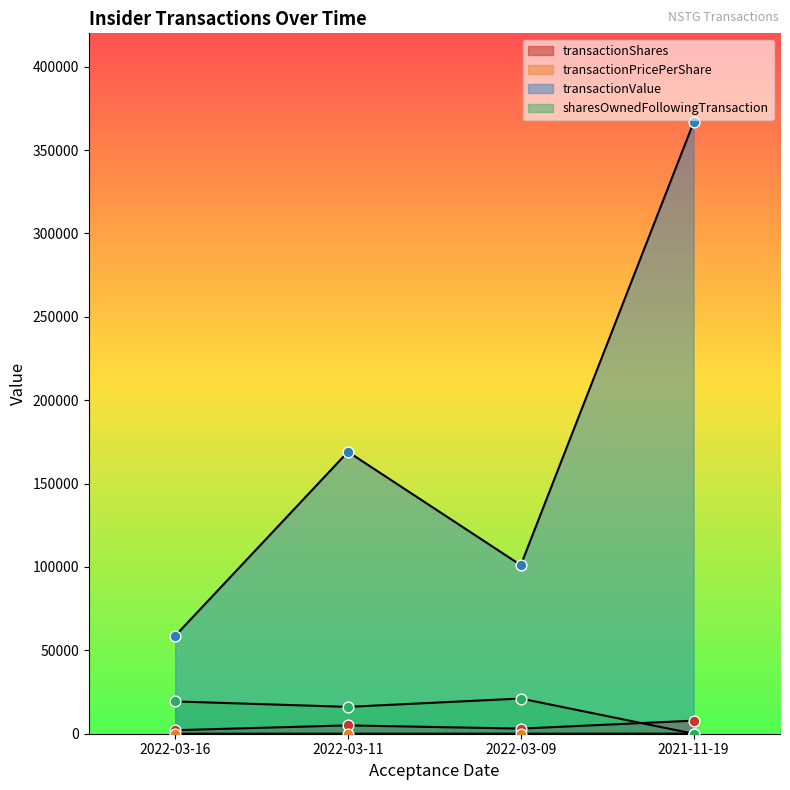

Is the value of transactionValue at 2022-03-09 greater than the value of sharesOwnedFollowingTransaction at 2022-03-16?

Yes